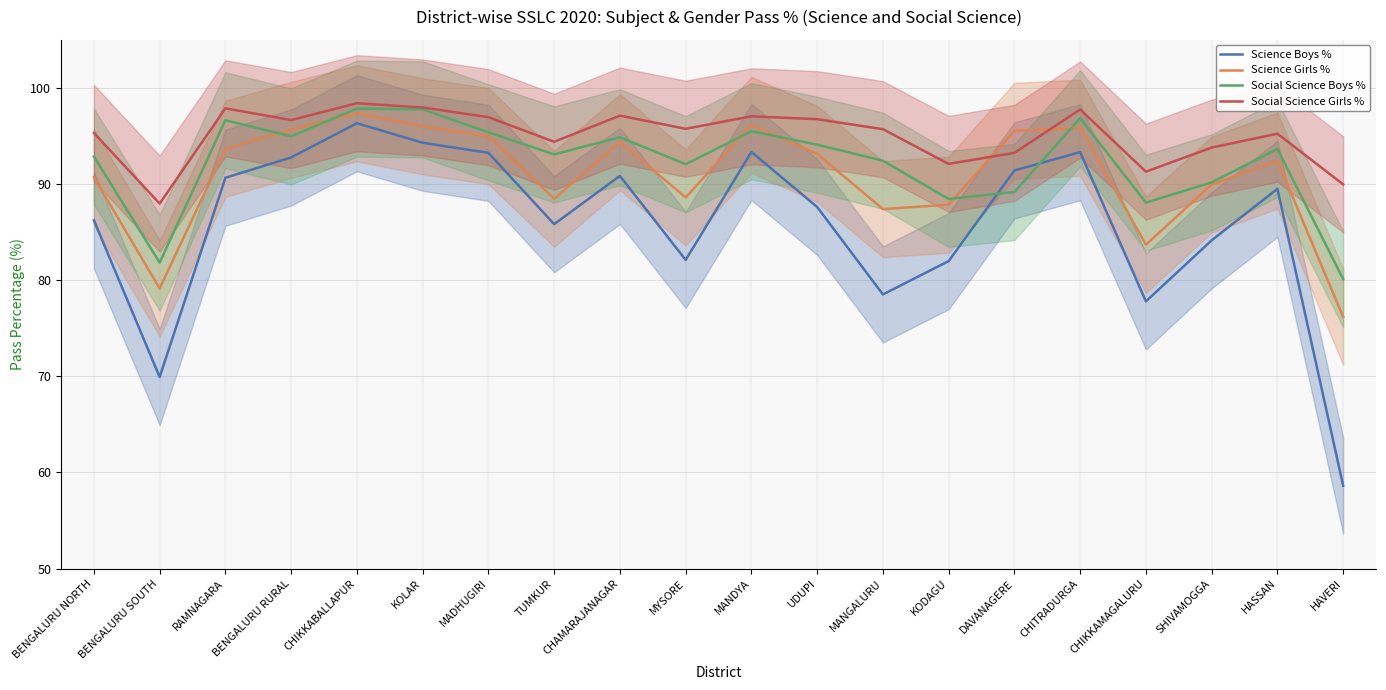

What position from the right is CHITRADURGA?

5